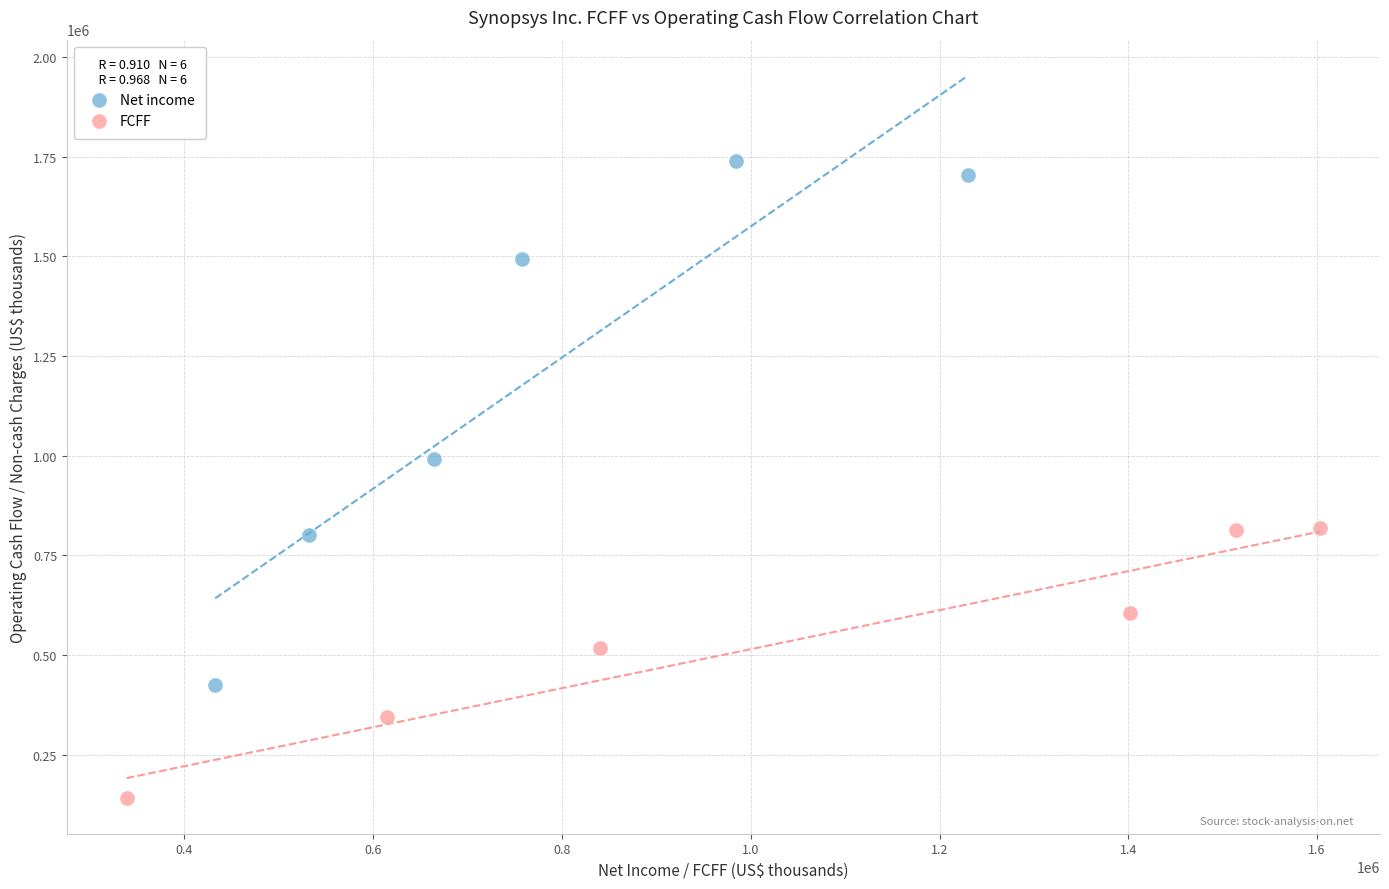

Which series reaches the maximum Y coordinate?

Net income